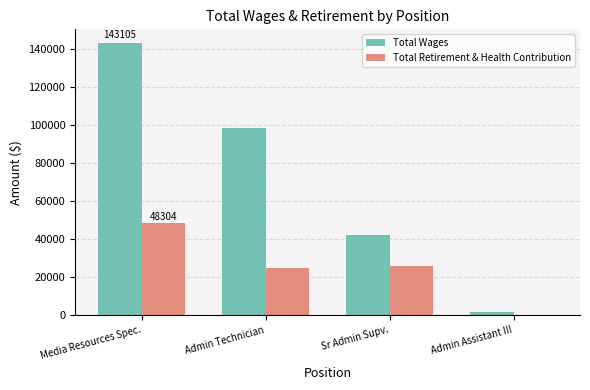

Which category has the highest value in the Total Retirement & Health Contribution series?

Media Resources Spec.